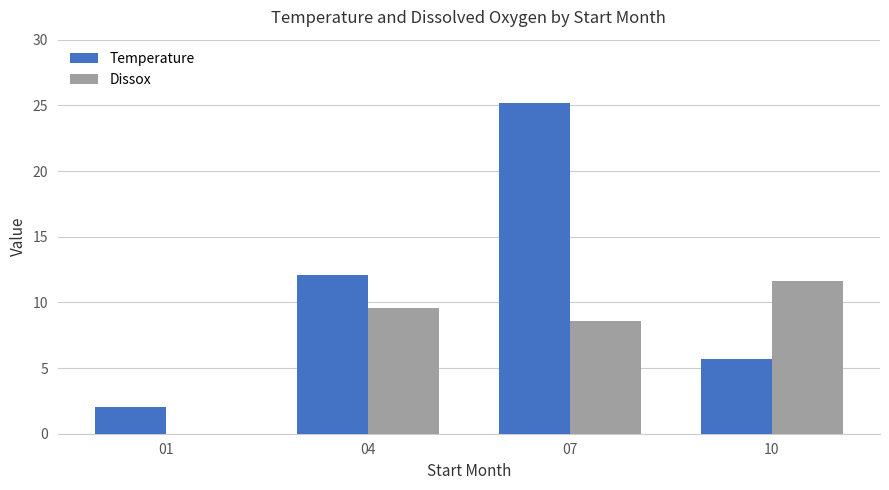

What is the maximum value for Temperature?

25.2